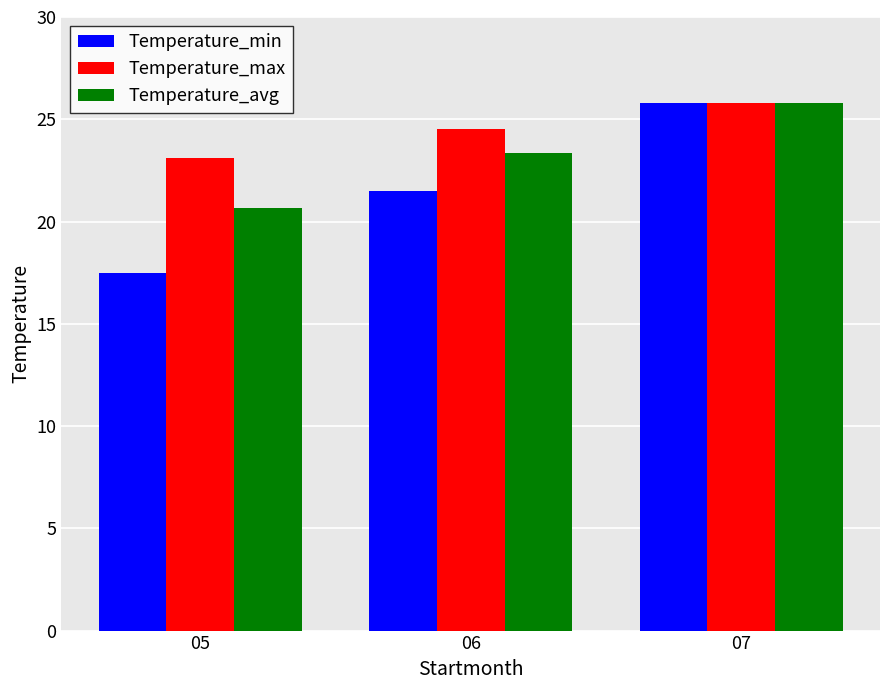

Is the value of Temperature_max at 05 greater than the value of Temperature_min at 07?

No